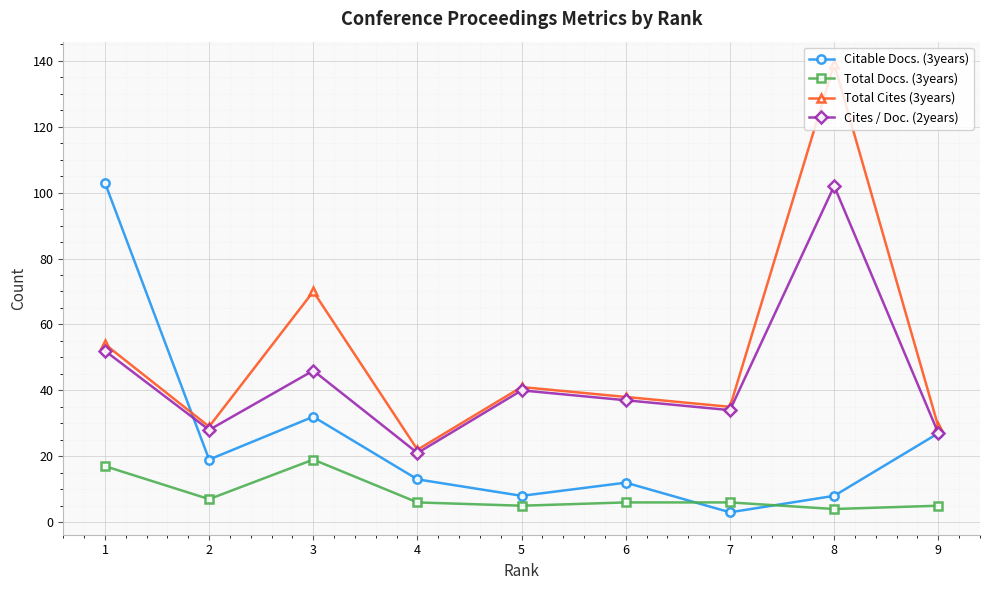

What is the maximum value shown in the chart?

139